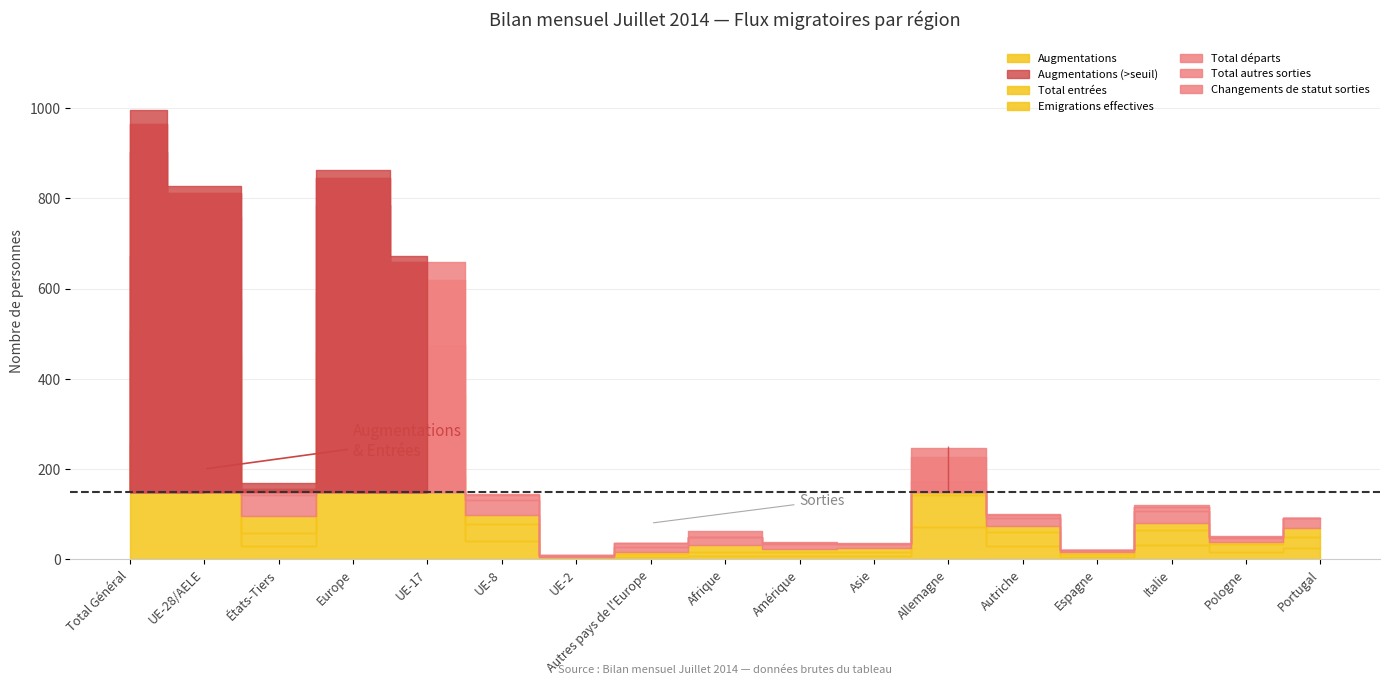

At which label is Total départs closest to 116?

UE-17